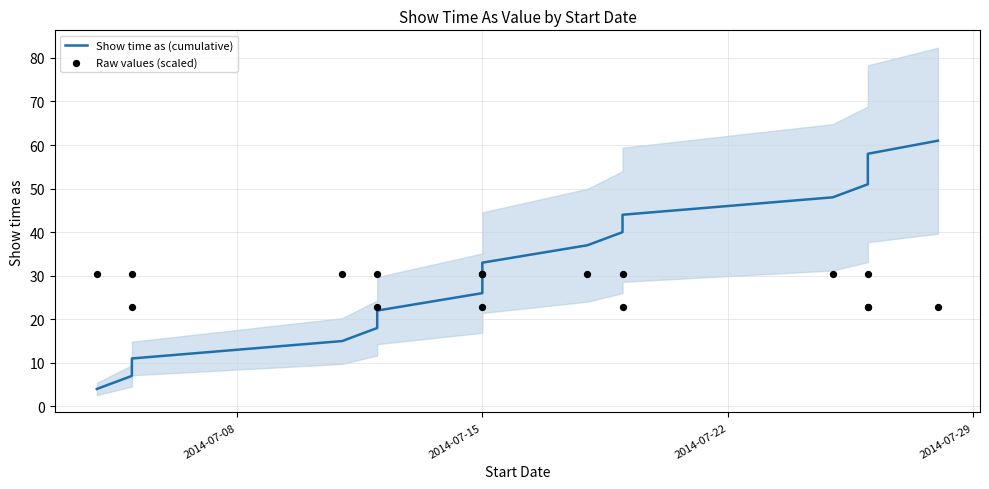

Which series contains the lowest Y value?

Show time as (cumulative)